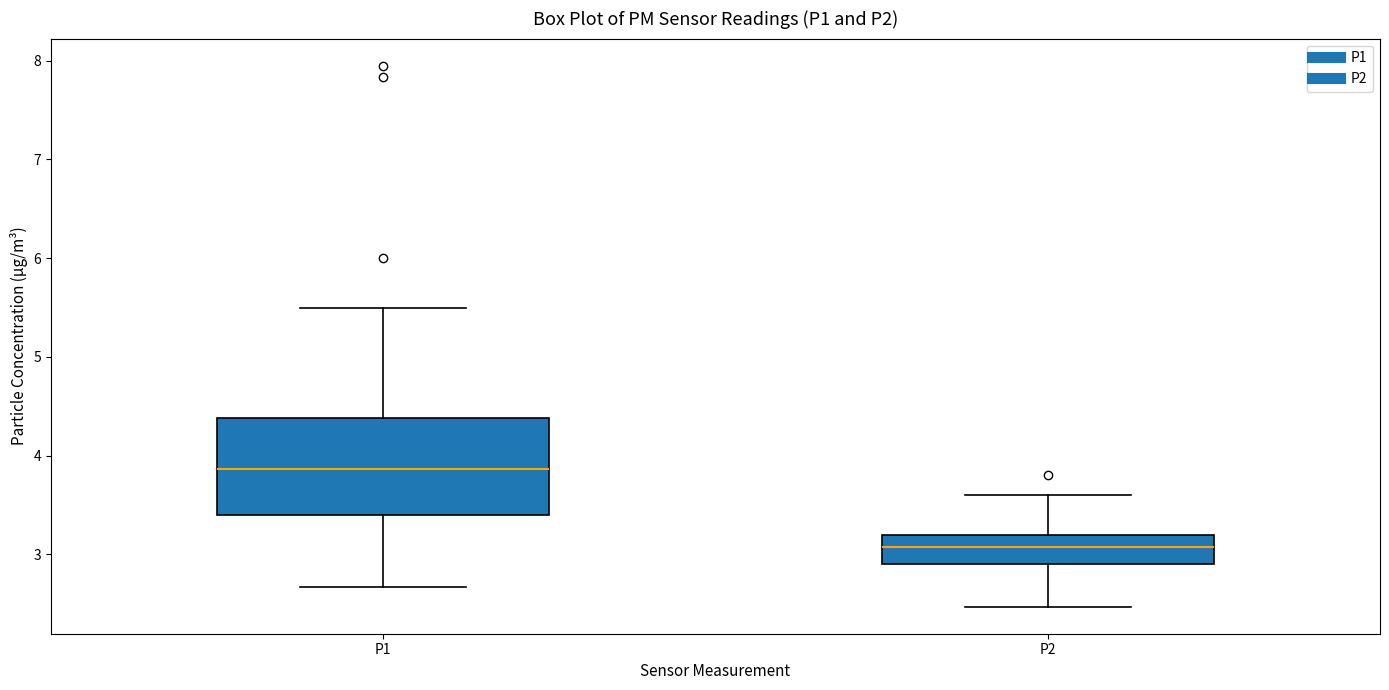

Reading left to right, transcribe this box plot: for each box, give where its median line is, the range the box spans, and where its two whiskers end, as read against the y-axis. The values are not printed on the chart, so give them approximately, as read against the axis.

P1: median 3.9, box 3.4 to 4.4, whiskers 2.7 to 5.5
P2: median 3.1, box 2.9 to 3.2, whiskers 2.5 to 3.6